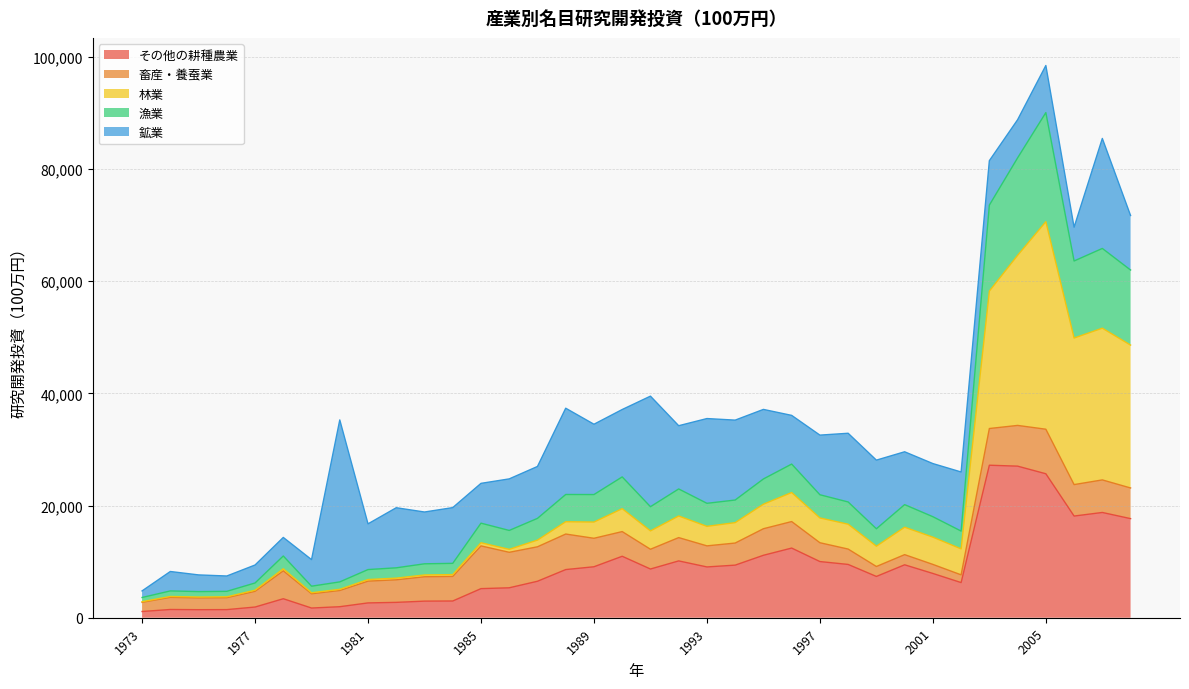

Which series has the largest range (max minus min)?

林業